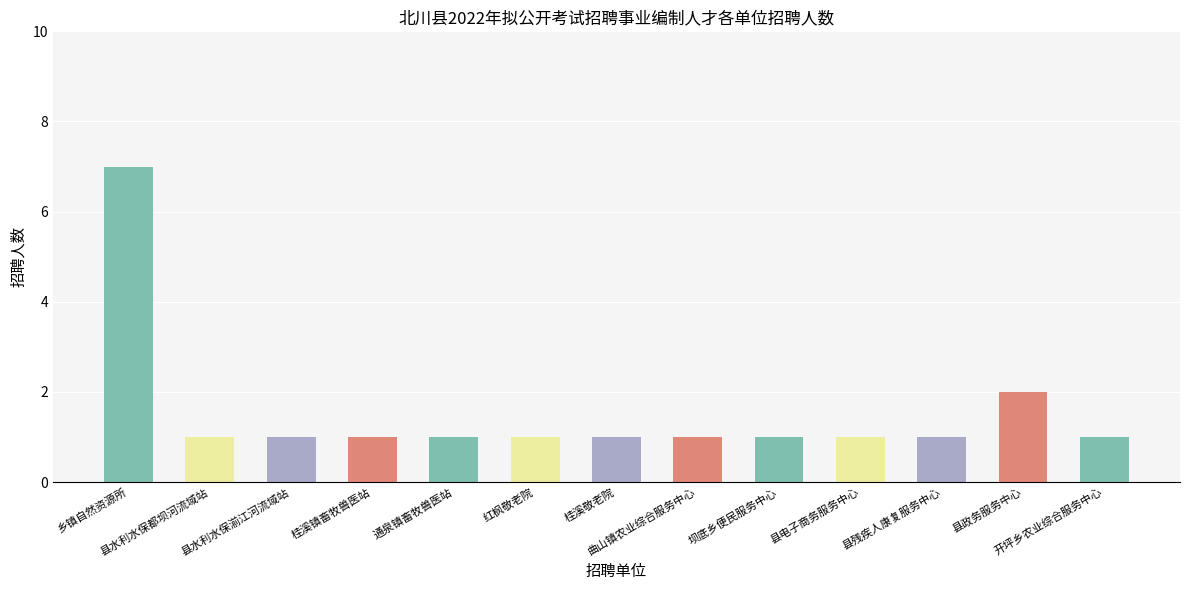

How many bars are there in total?

13